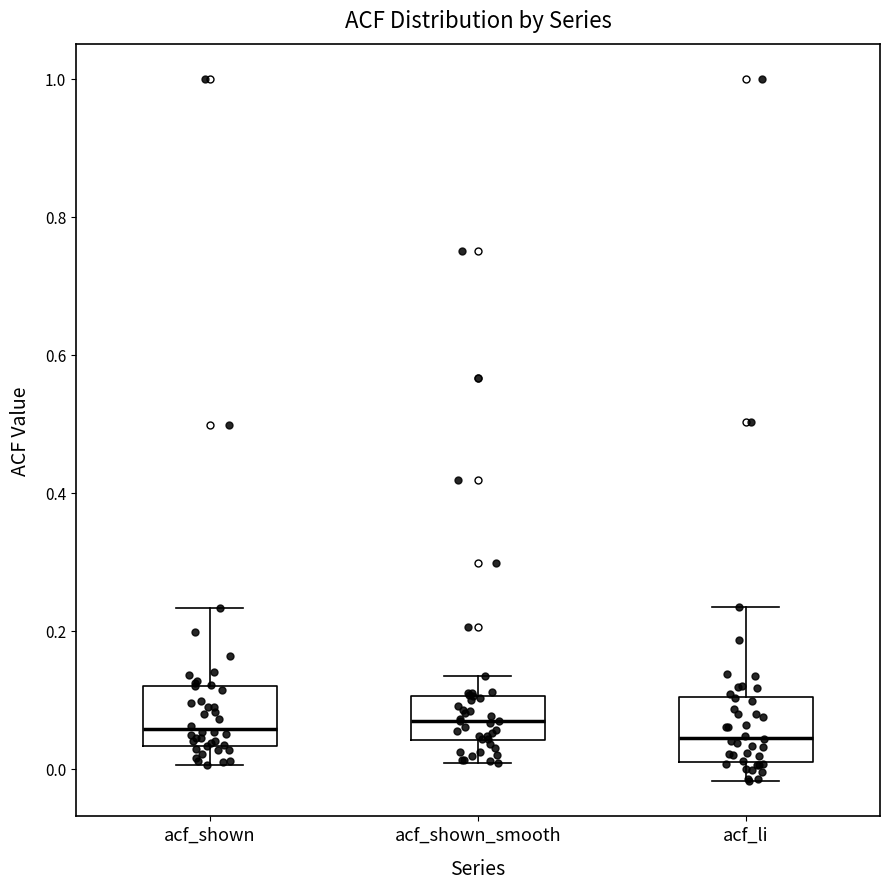

Where does the lower whisker of the box for acf_li end on the y-axis? The values are not printed on the chart, so give them approximately, as read against the axis.

-0.02